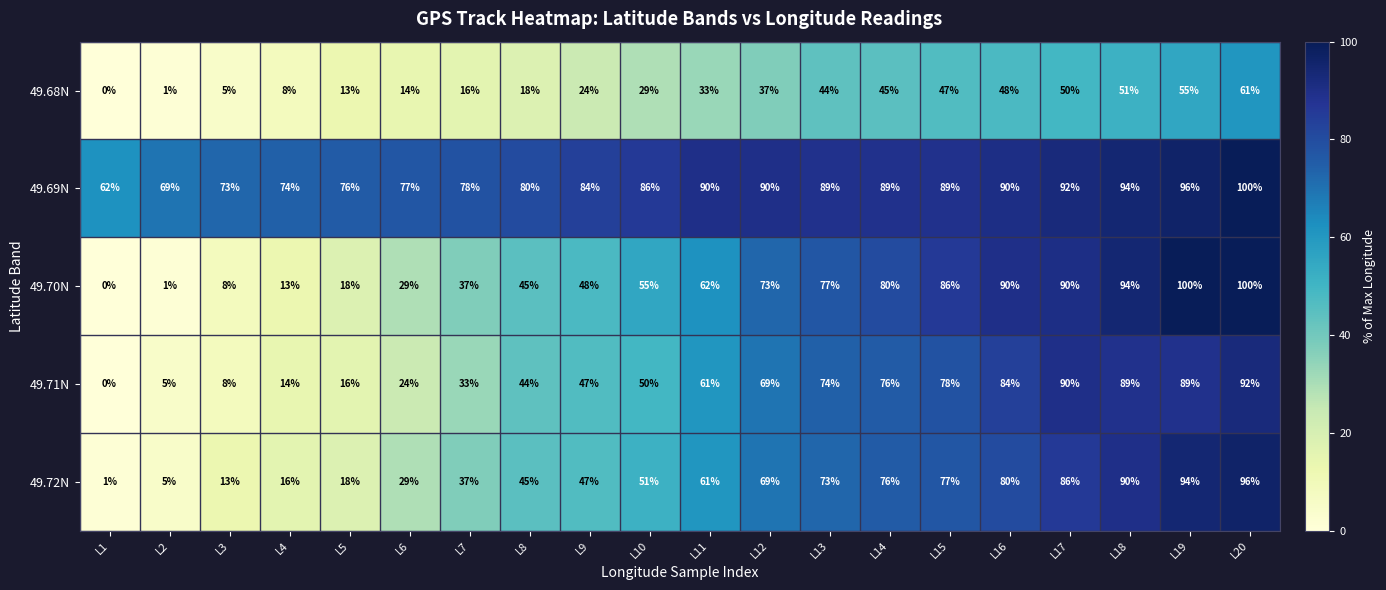

List the labels in order of 49.68N value, smallest first.

L1, L2, L3, L4, L5, L6, L7, L8, L9, L10, L11, L12, L13, L14, L15, L16, L17, L18, L19, L20